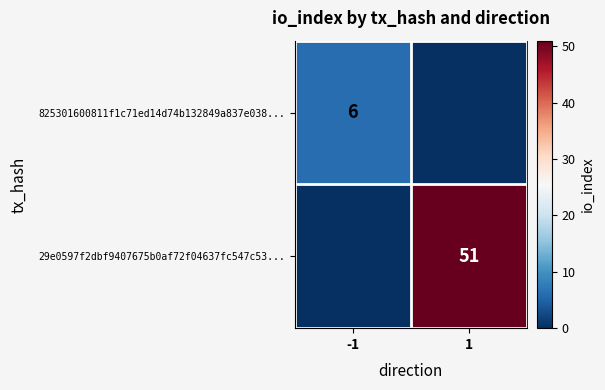

Is it true that 825301600811f1c71ed14d74b132849a837e038... equals 6 at -1?

True